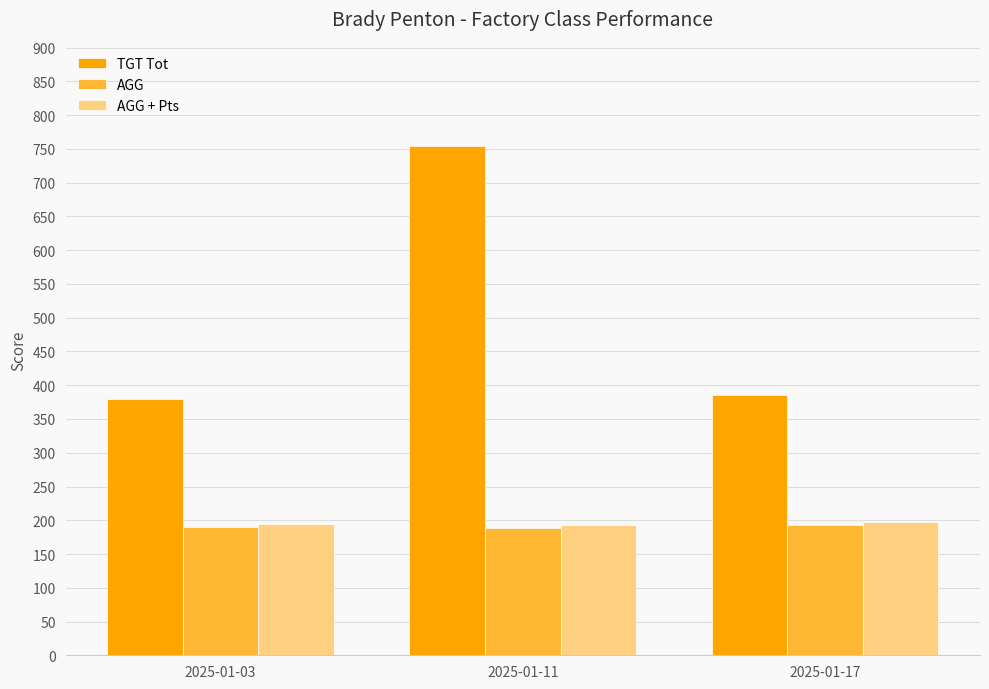

What is the minimum value shown in the chart?

188.5